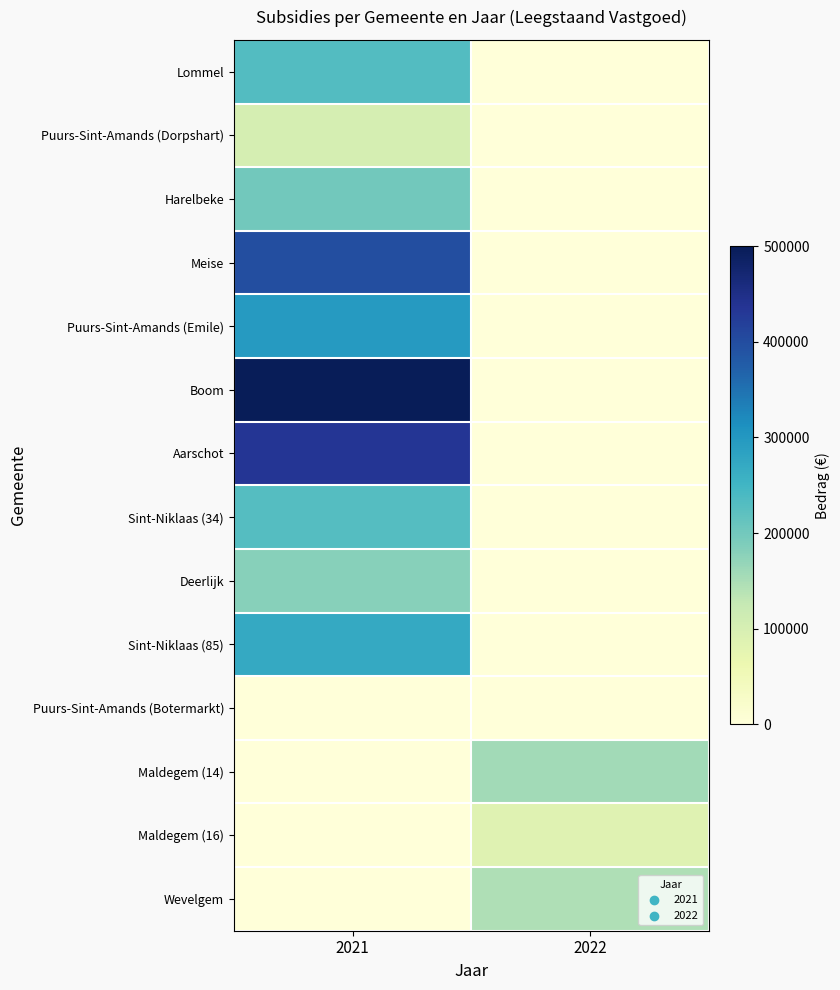

How many series are shown in this chart?

14